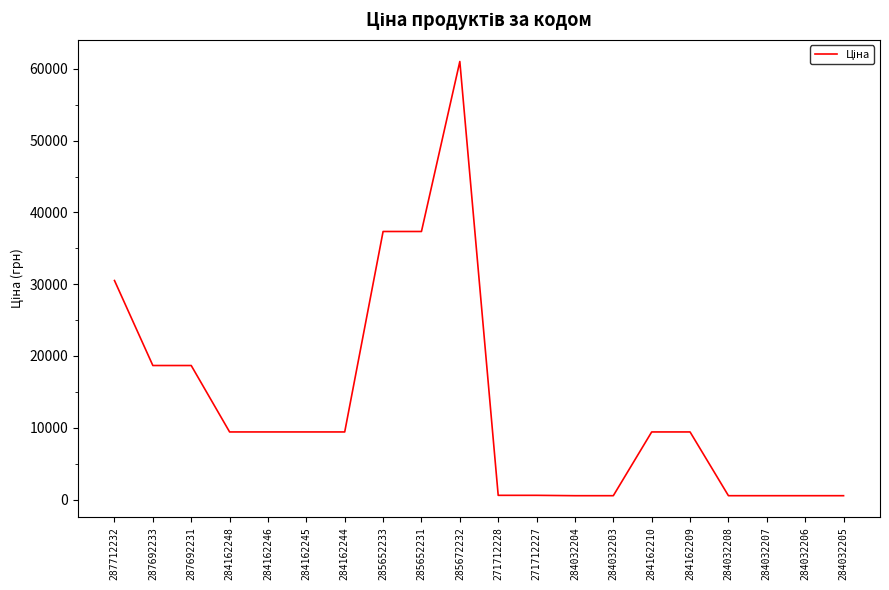

What is the difference between the values at 284162246 and 284032205?

8881.5